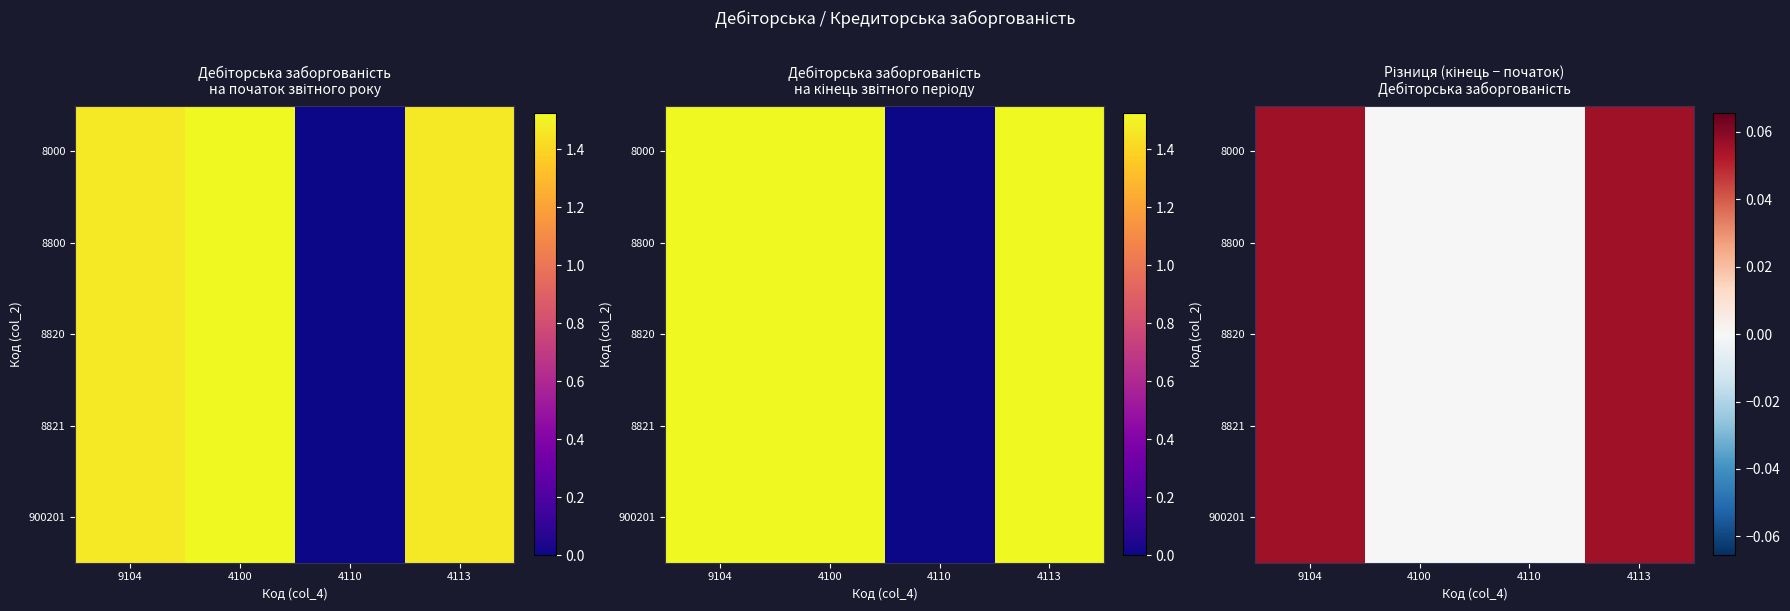

The value of 900201 at 9104 is 0.1. True or false?

True